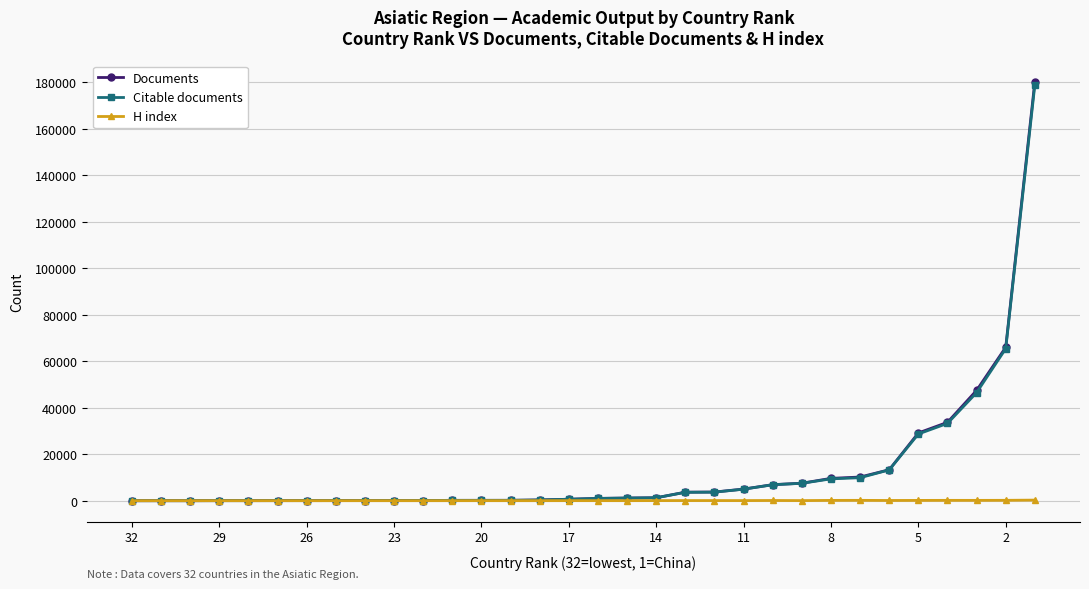

Which series has the widest spread of values?

Documents